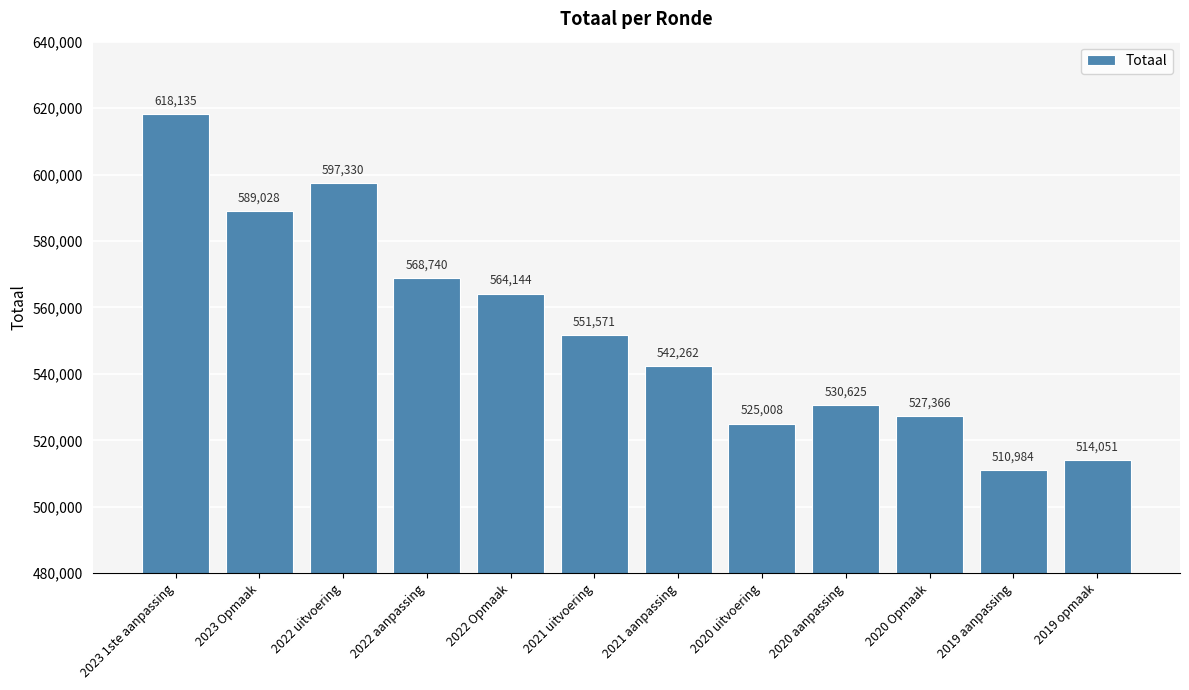

Where is the data nearest to the value 564559?

2022 Opmaak